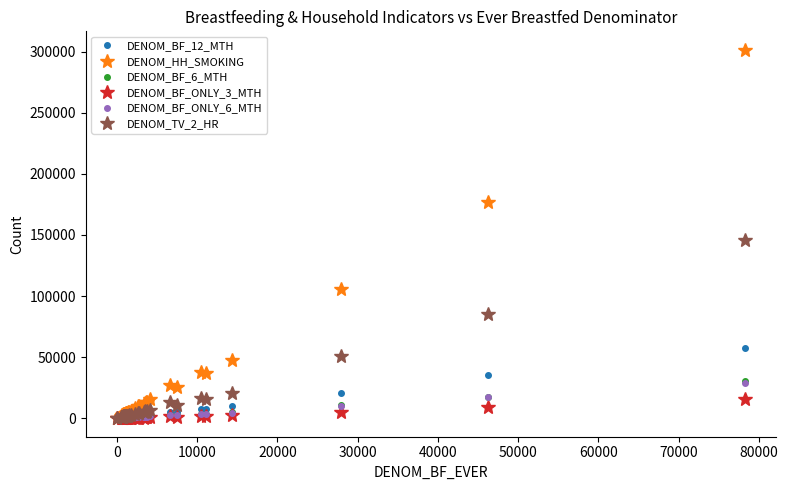

What is the greatest value displayed?

301525